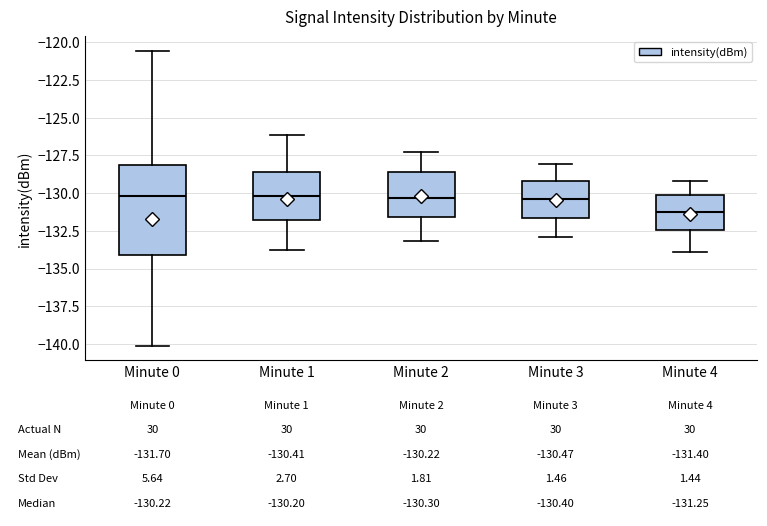

Comparing the boxes themselves (not the whiskers), which one is the tallest?

Minute 0